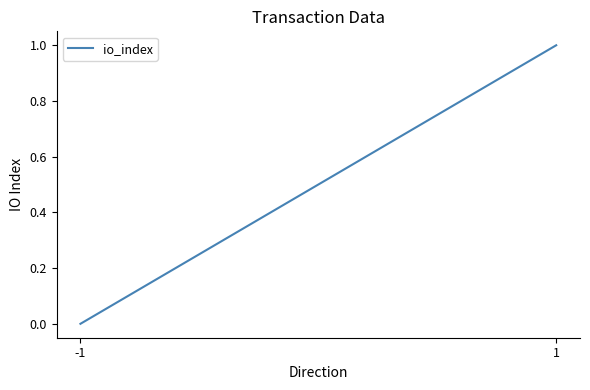

Is it true that the value at -1 is -1?

False